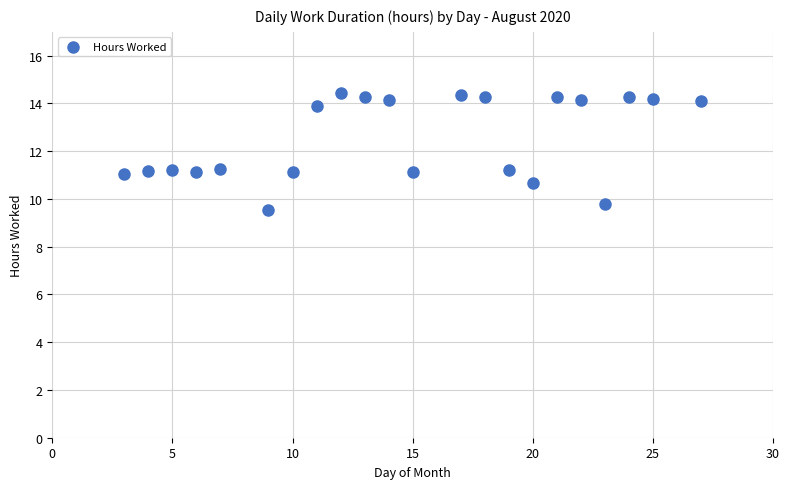

What is the range of Y values (max minus min)?

4.9